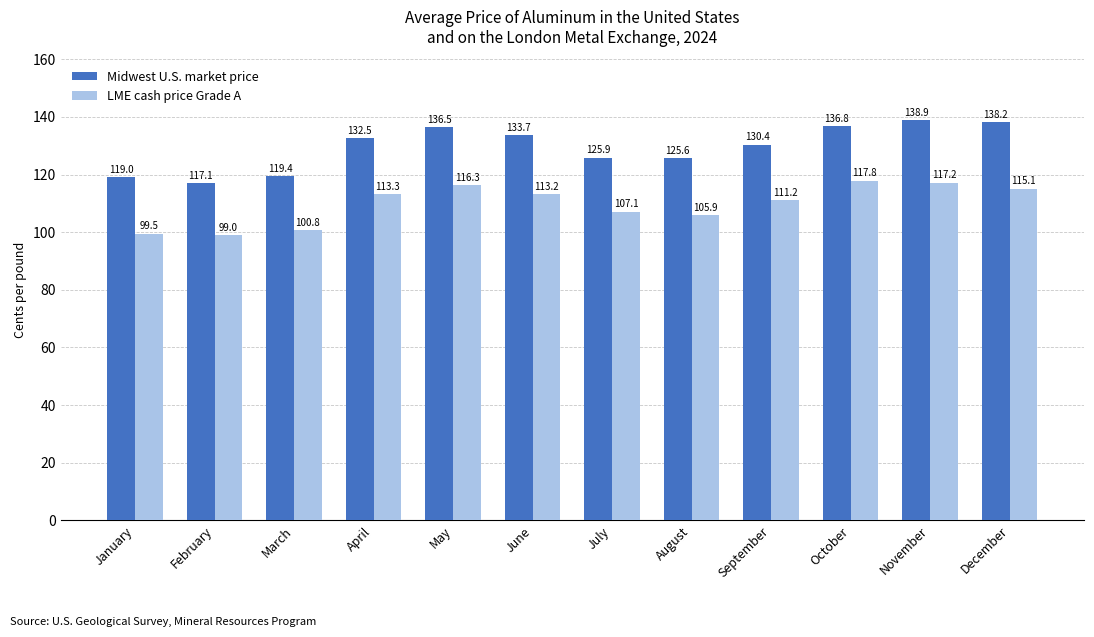

The value of Midwest U.S. market price at December is 138.2. True or false?

True